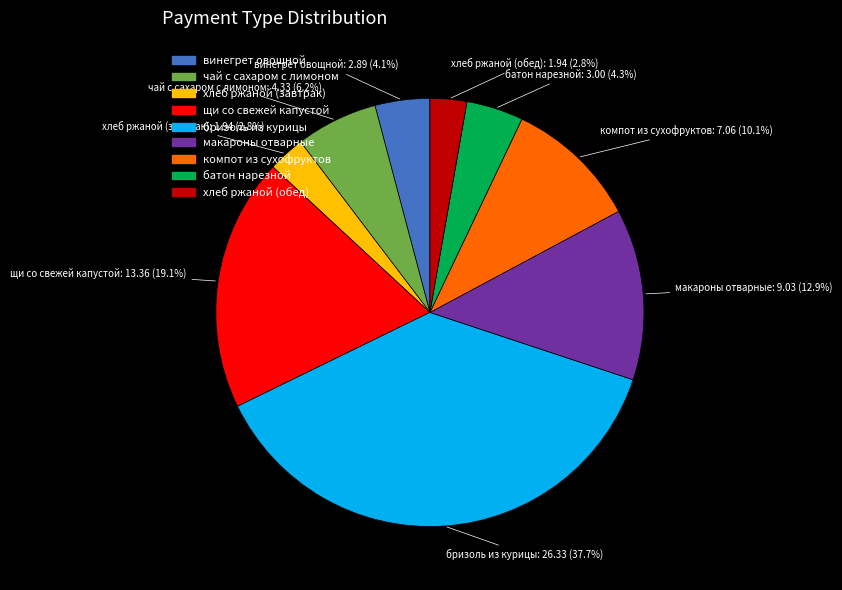

Is макароны отварные the majority of the pie?

No